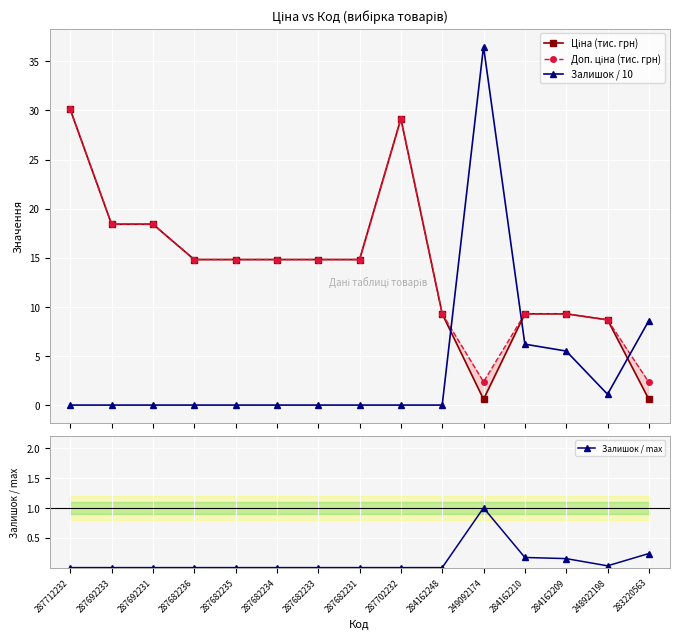

What is the average value of the Залишок / max series?

0.1